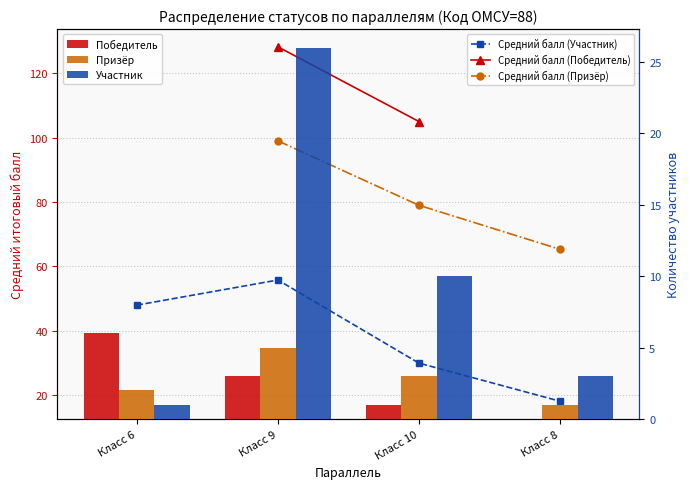

Between Класс 9 and Класс 10, which series saw the biggest shift?

Средний балл (Участник)